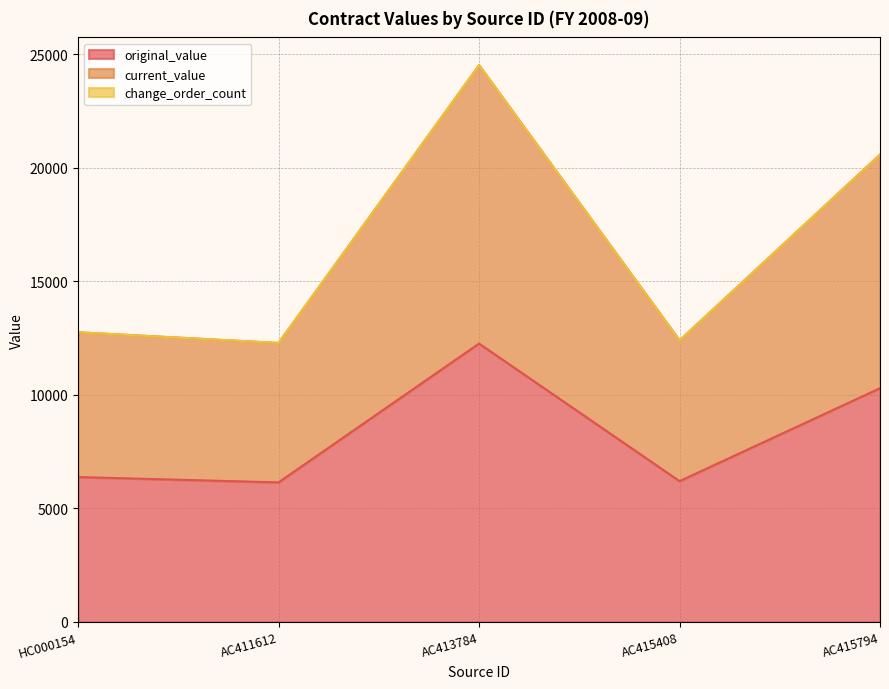

At which label is original_value closest to 9203?

AC415794